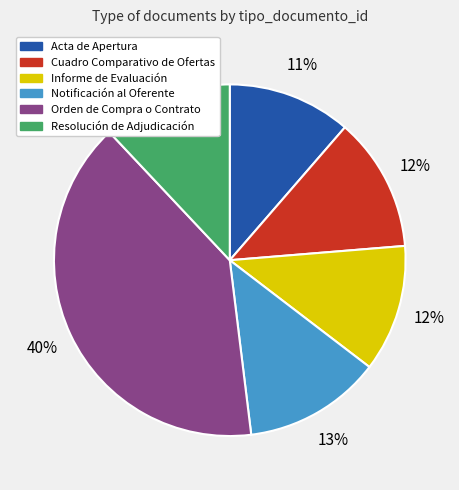

Is it true that Cuadro Comparativo de Ofertas is 26% of the pie?

False